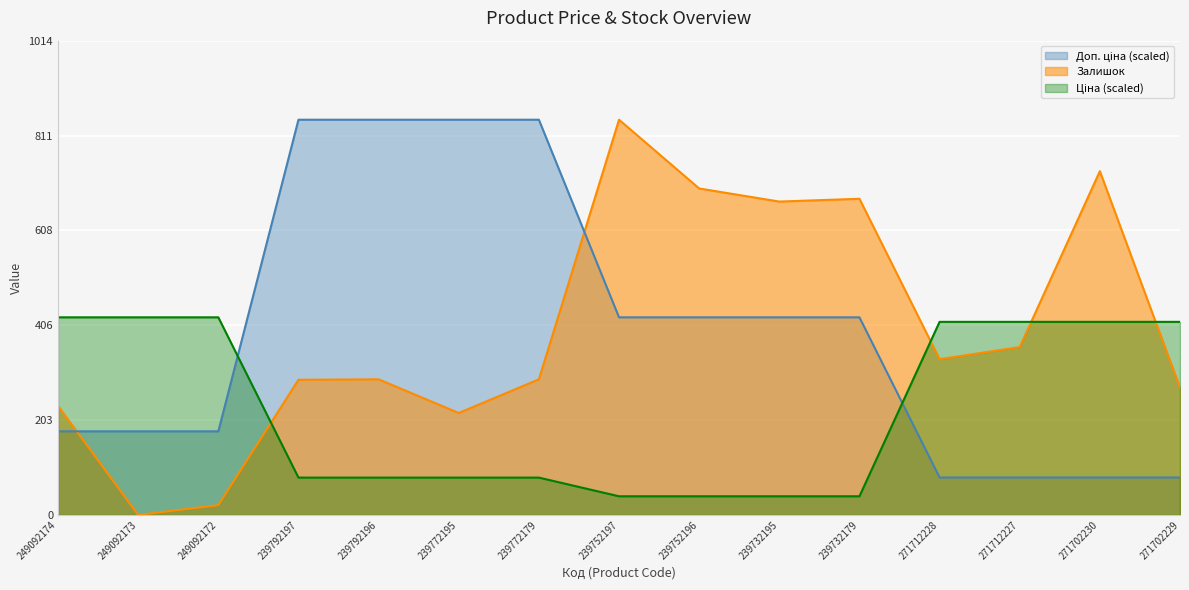

Is it true that Ціна equals 27.5 at 239792196?

False